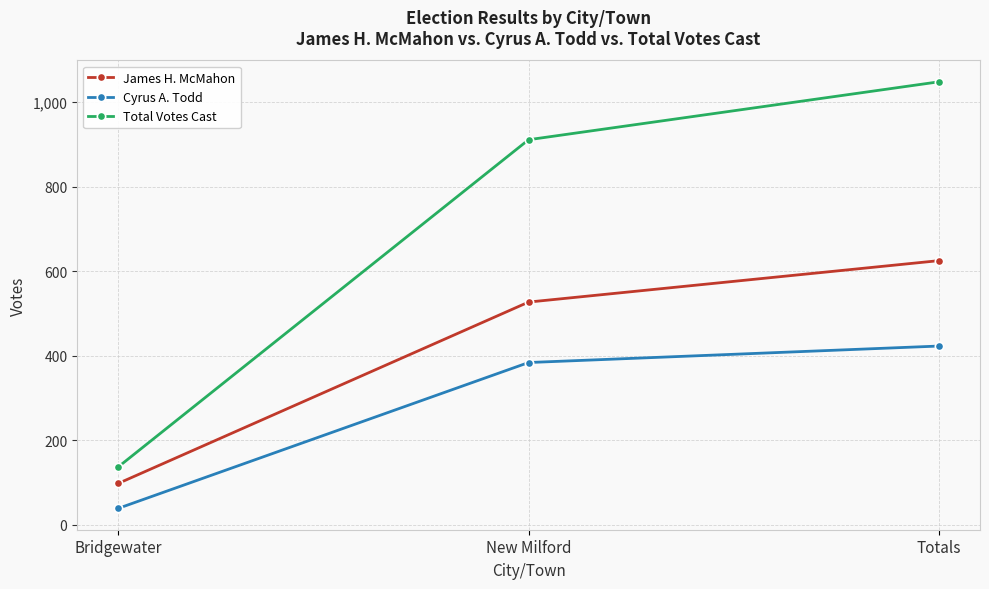

Between New Milford and Totals, which series saw the biggest shift?

Total Votes Cast